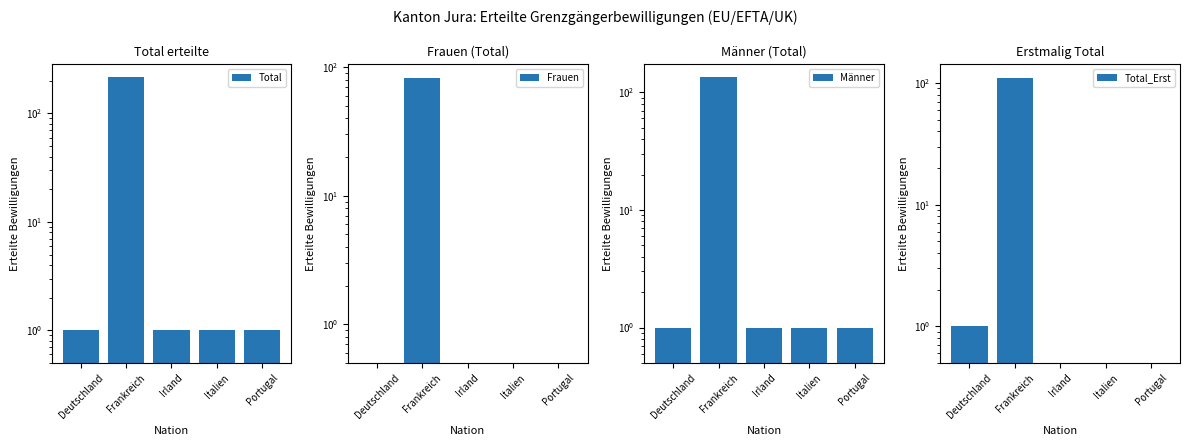

What are all the series names shown in the legend?

Total, Frauen, Männer, Total_Erst